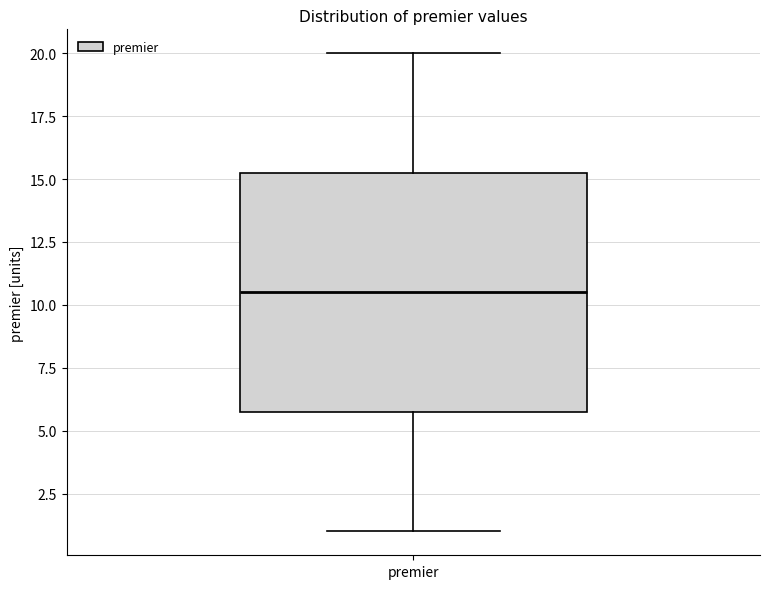

Transcribe this box plot: give where the median line is, the range the box spans, and where the two whiskers end, as read against the y-axis. The values are not printed on the chart, so give them approximately, as read against the axis.

median 10.5, box 6.0 to 15.5, whiskers 1.0 to 20.0